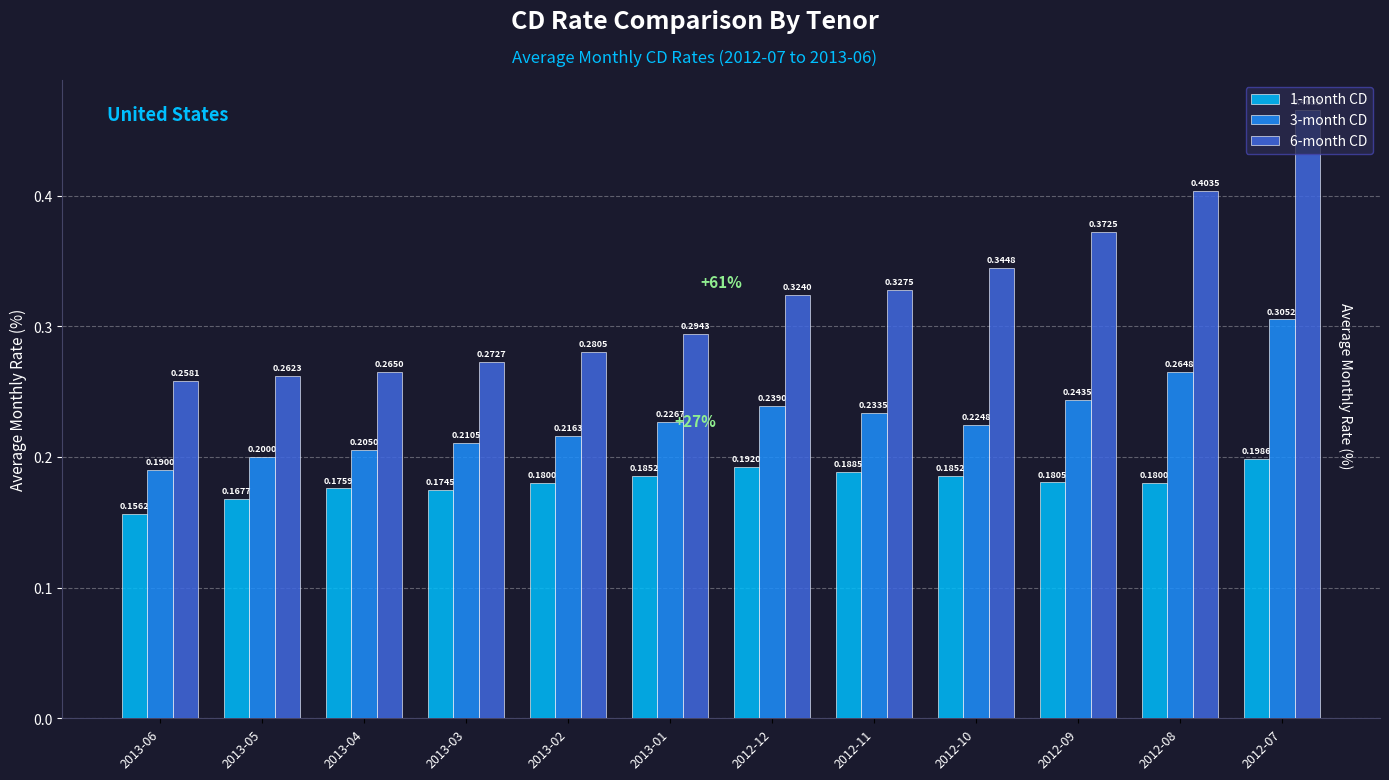

Which series has the largest range (max minus min)?

6-month CD